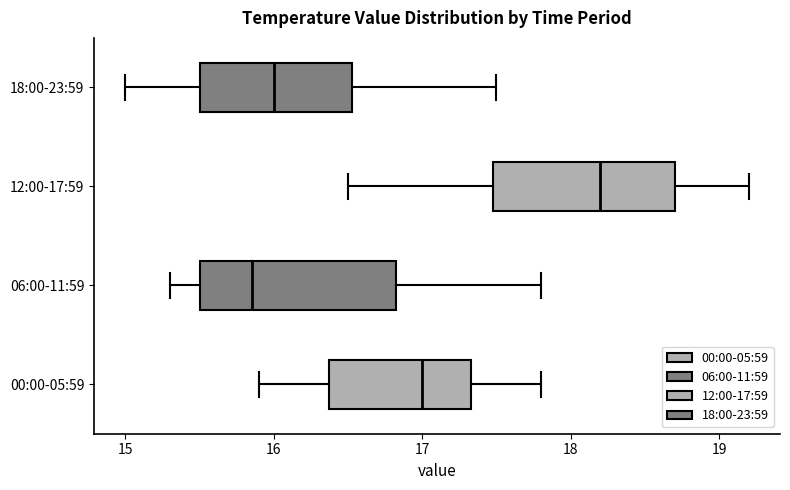

Where is the left edge of the box for 18:00-23:59 on the x-axis? The values are not printed on the chart, so give them approximately, as read against the axis.

15.5